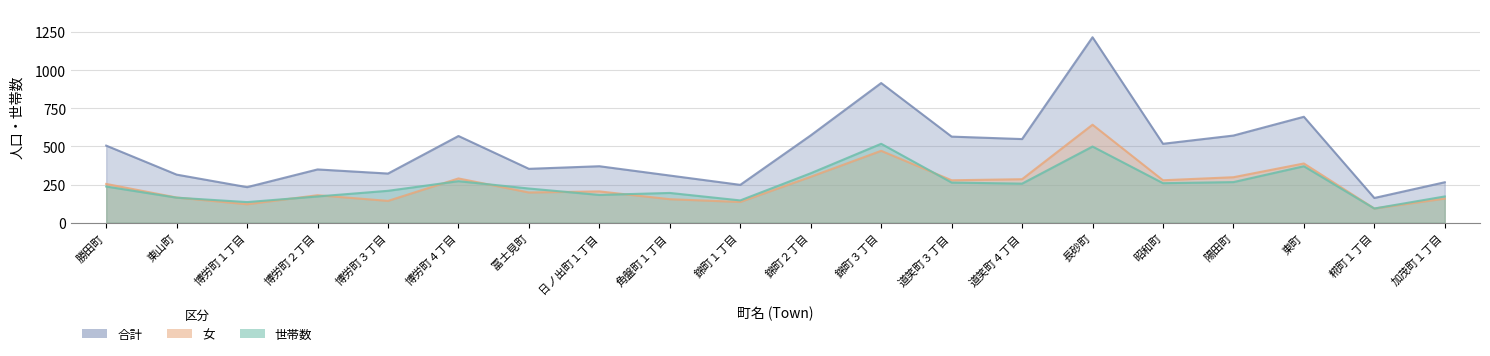

True or false: 女 has a value of 290 at 博労町４丁目.

True